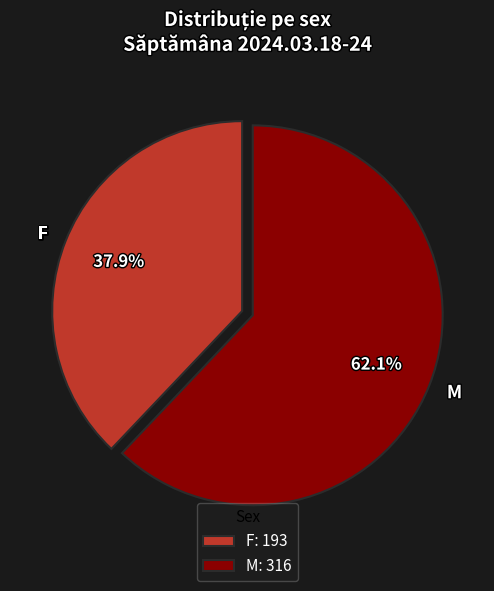

To the nearest percent, what is the difference between the largest and smallest slice percentages?

24%